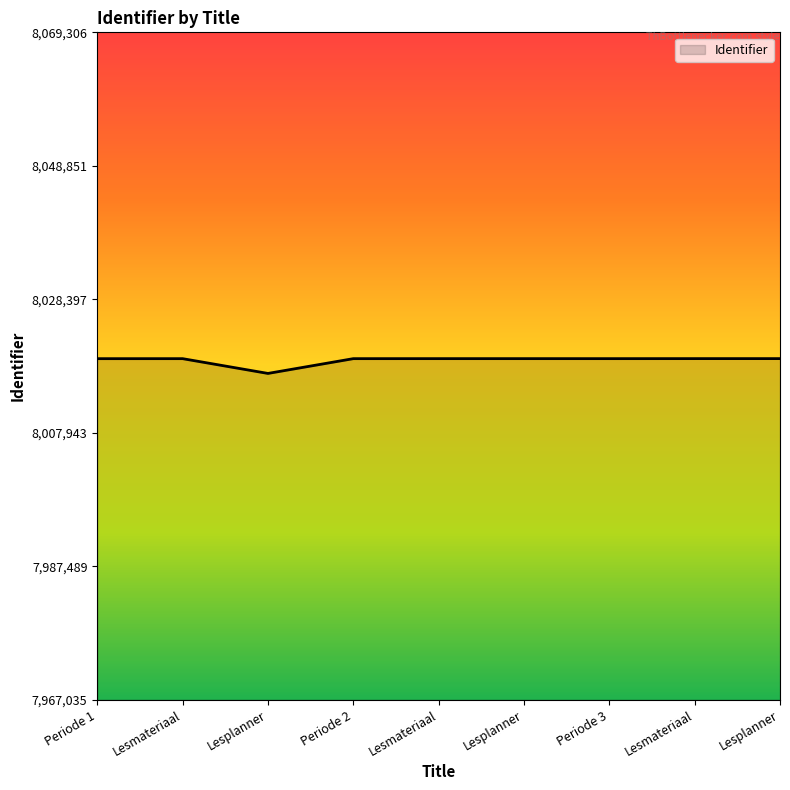

How many lines are shown in the chart?

1